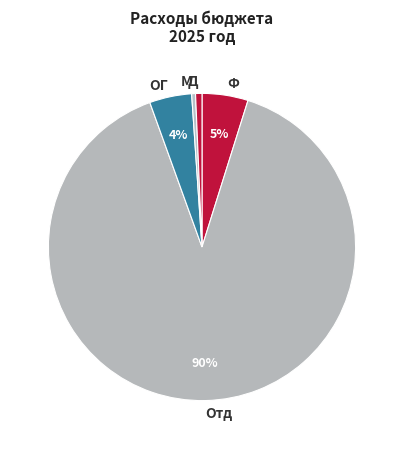

What is the majority slice?

Отд